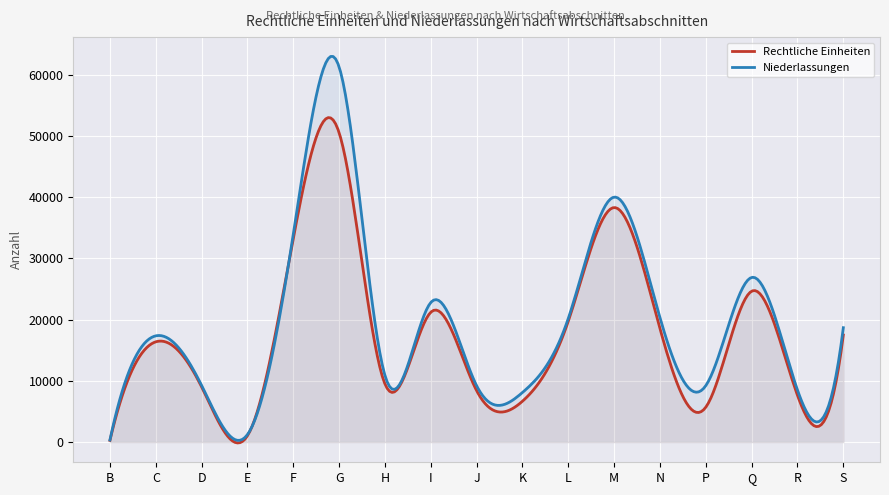

What is the value of the Niederlassungen point at the 15th from the left?

26893